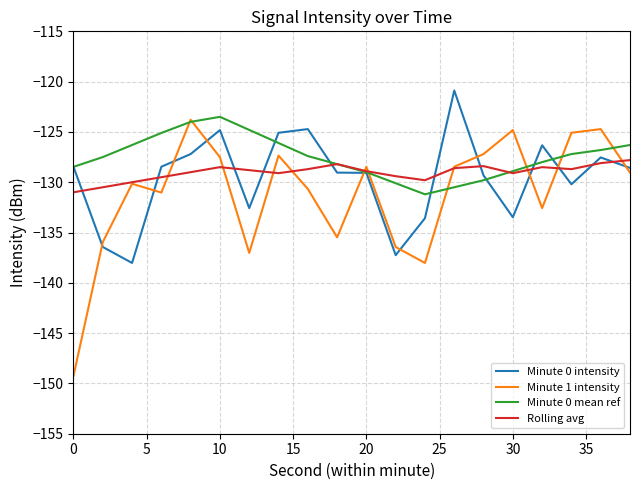

Which series has the largest total across all categories?

Minute 0 mean ref